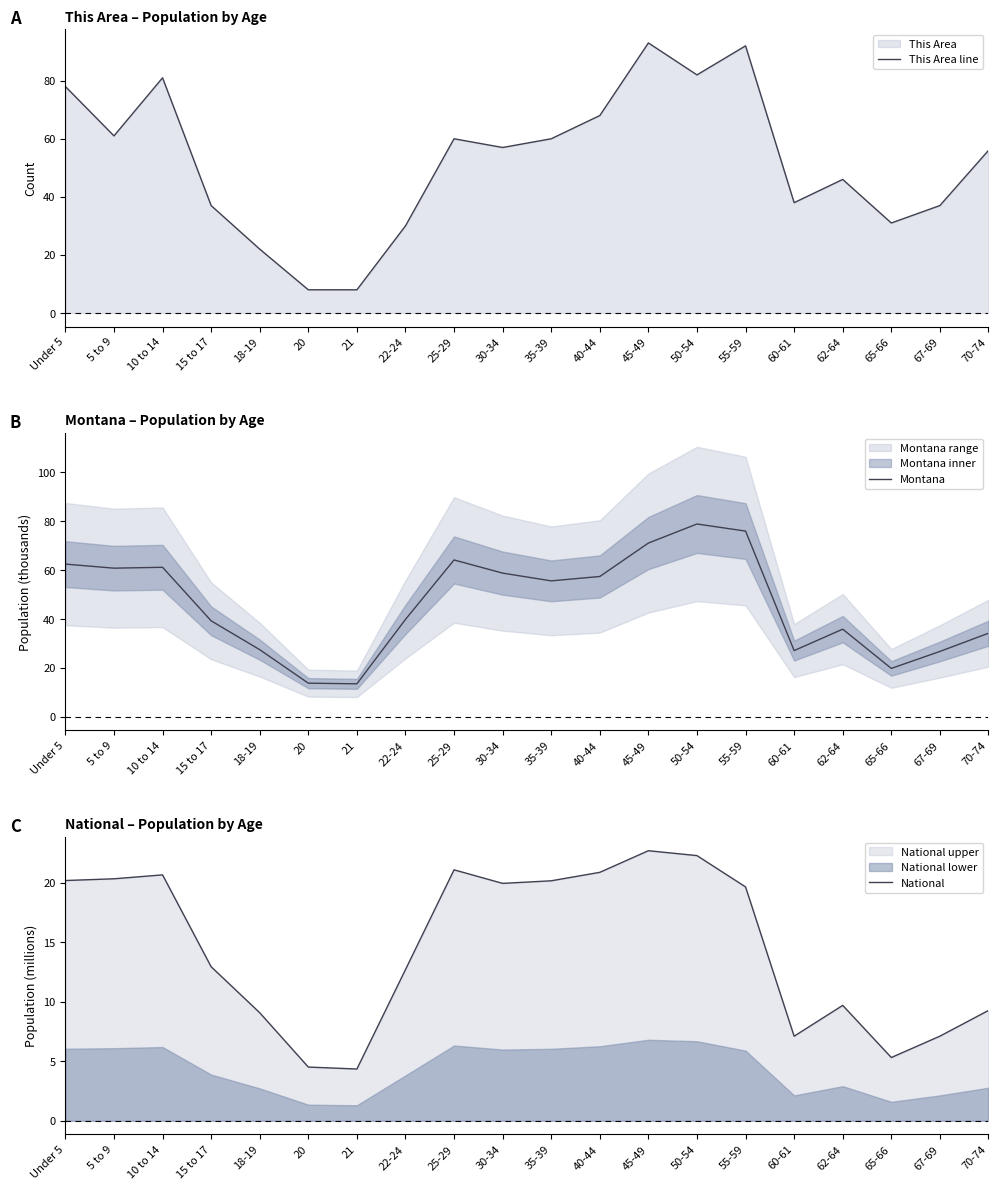

Where do Montana and This Area line first cross each other?

10 to 14 and 15 to 17